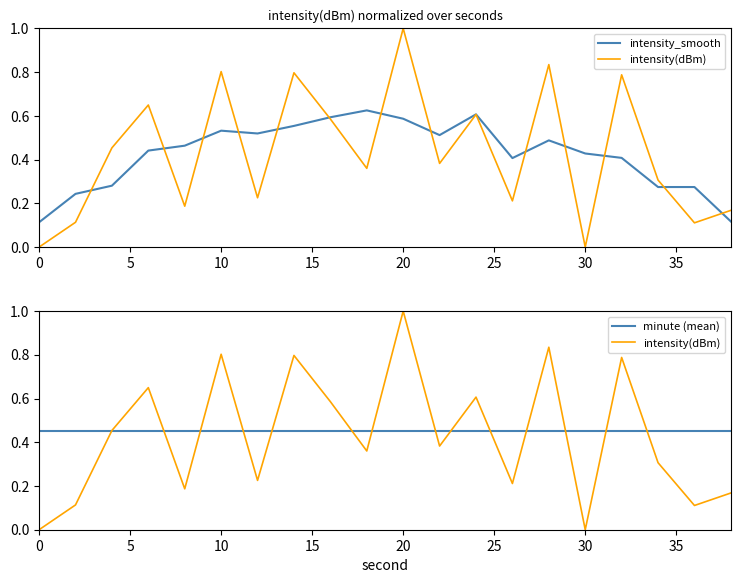

Is the value of intensity_smooth at 35 greater than the value of intensity(dBm) at 14?

No